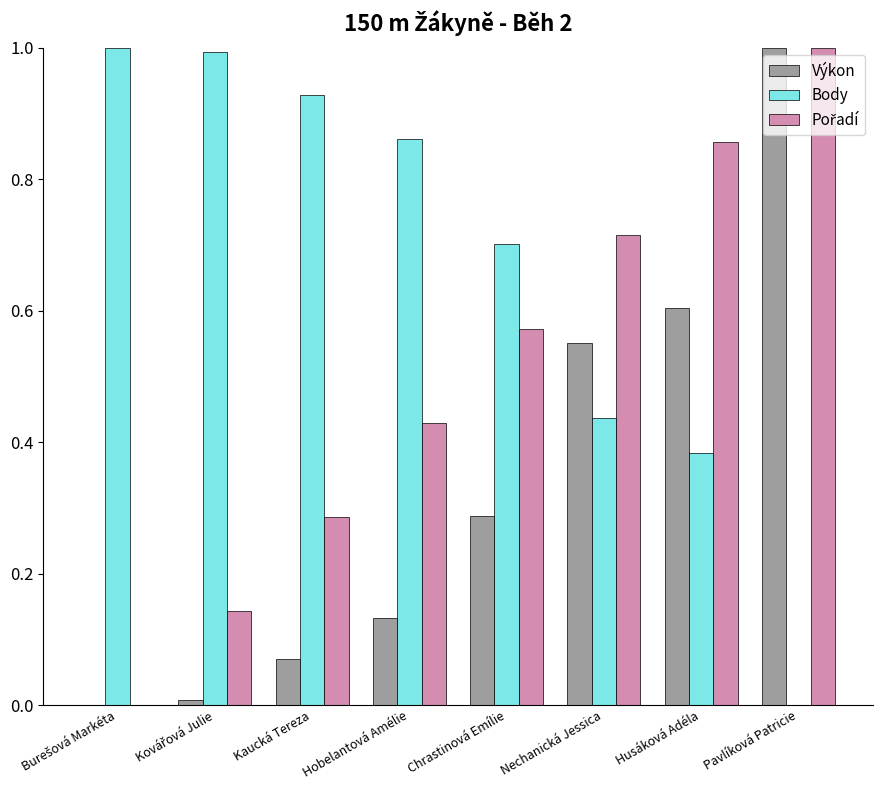

What is the sum of the Body values at Chrastinová Emílie and Husáková Adéla?

1.1